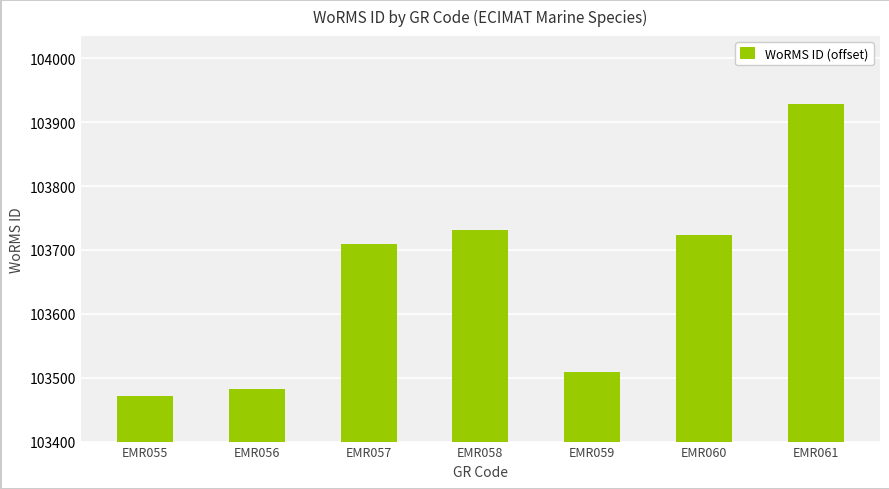

Does the chart contain any negative values?

No